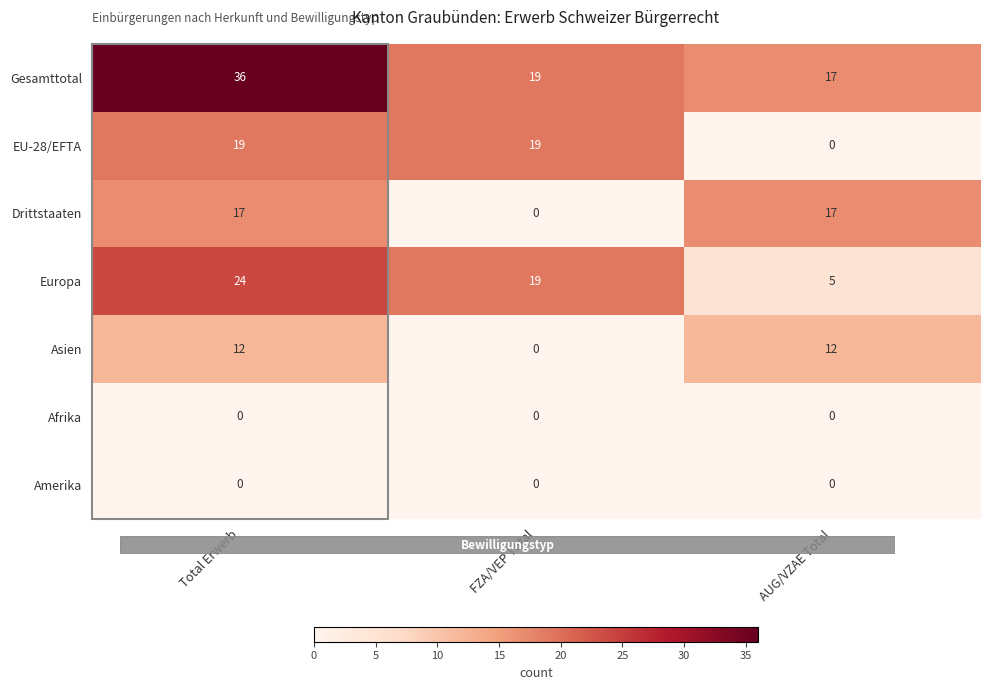

The Asien series shows -6 at FZA/VEP Total. True or false?

False